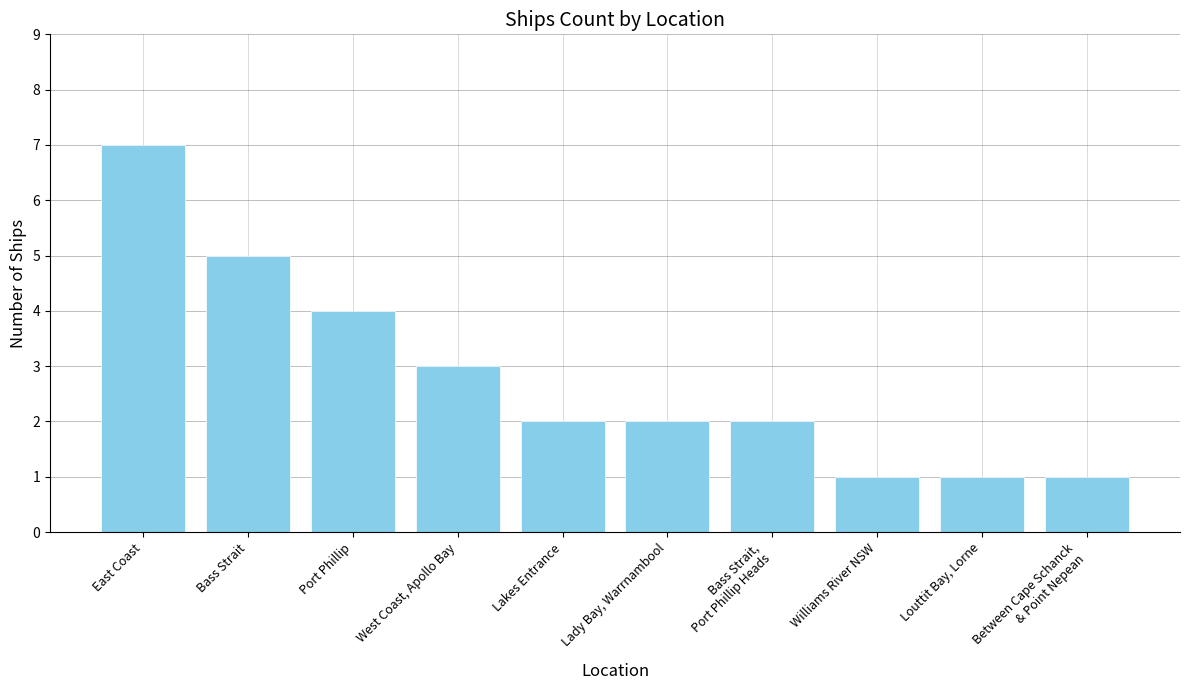

How many series are shown in this chart?

1